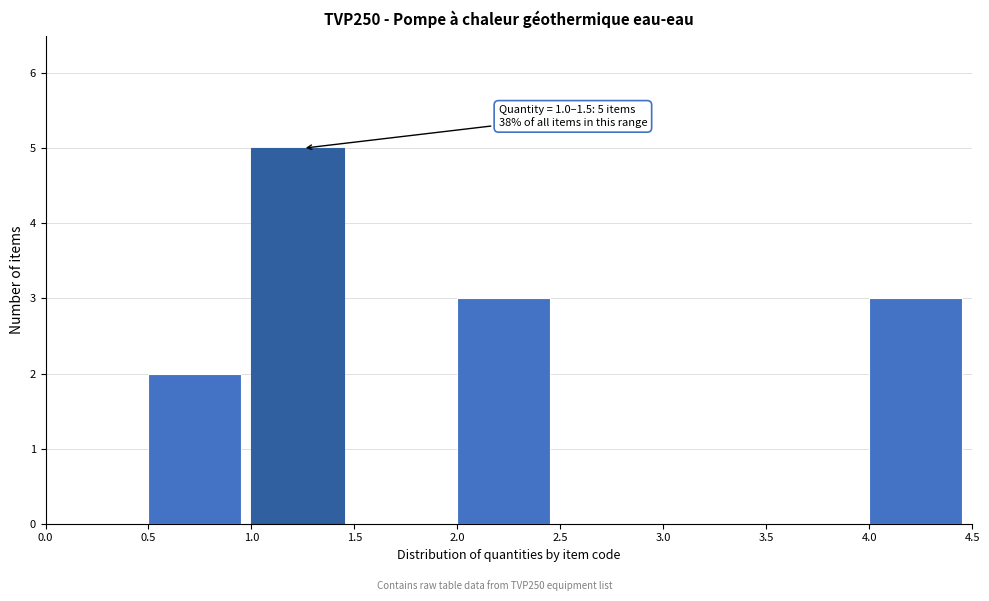

Over which range of the x-axis is the bar tallest?

1.0 to 1.5